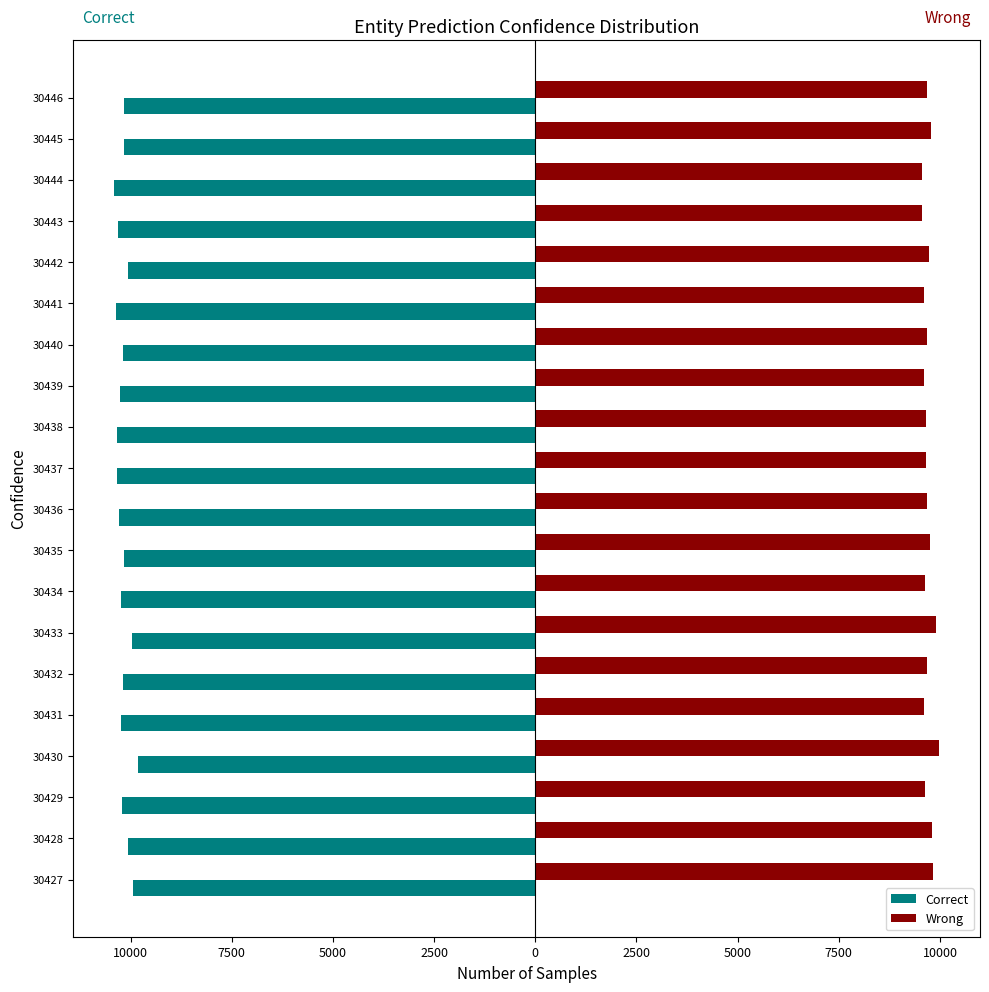

Reading right to left, list all the values displayed in this chart.

Correct: -10168	-10160	-10397	-10306	-10075	-10369	-10195	-10272	-10324	-10323	-10276	-10157	-10224	-9958	-10189	-10227	-9816	-10214	-10069	-9932
Wrong: 9683	9778	9553	9552	9734	9605	9683	9601	9659	9663	9680	9757	9621	9892	9679	9608	9970	9625	9790	9835